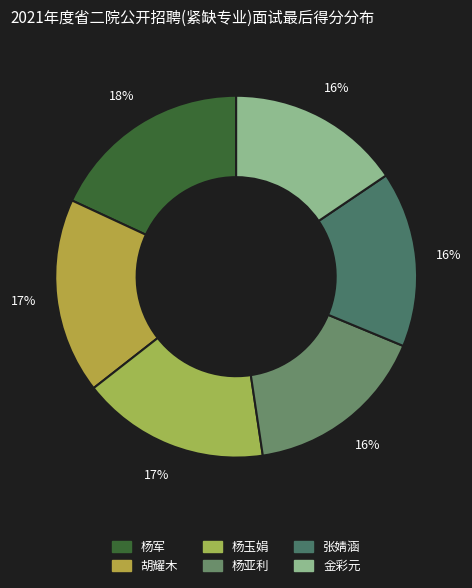

Rank the categories by value from highest to lowest.

杨军, 胡耀木, 杨玉娟, 杨亚利, 张婧涵, 金彩元